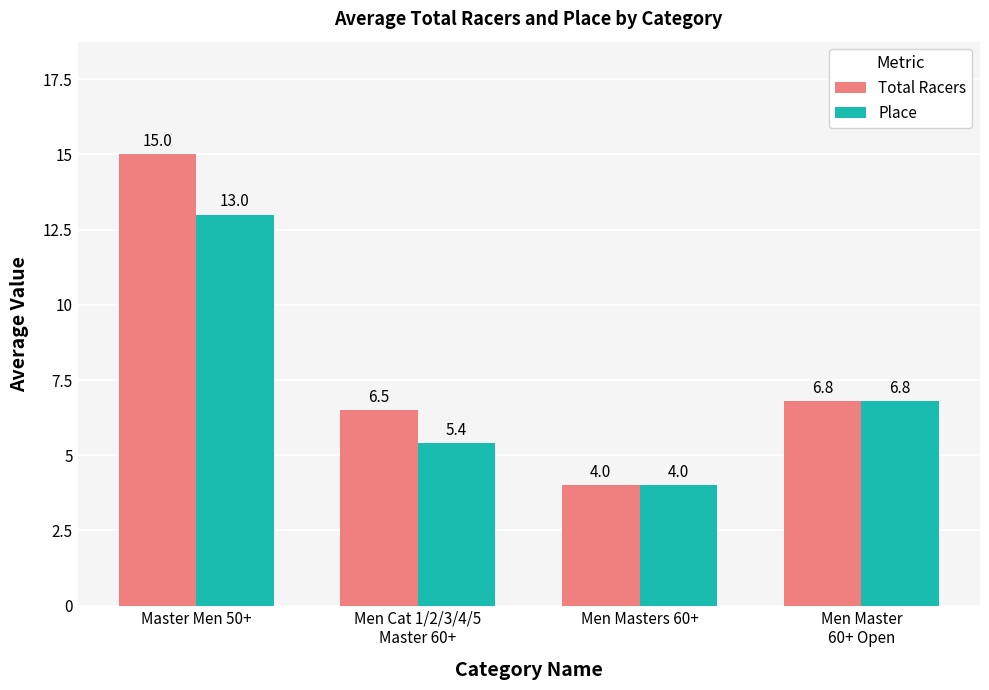

What is the maximum value shown in the chart?

15.0